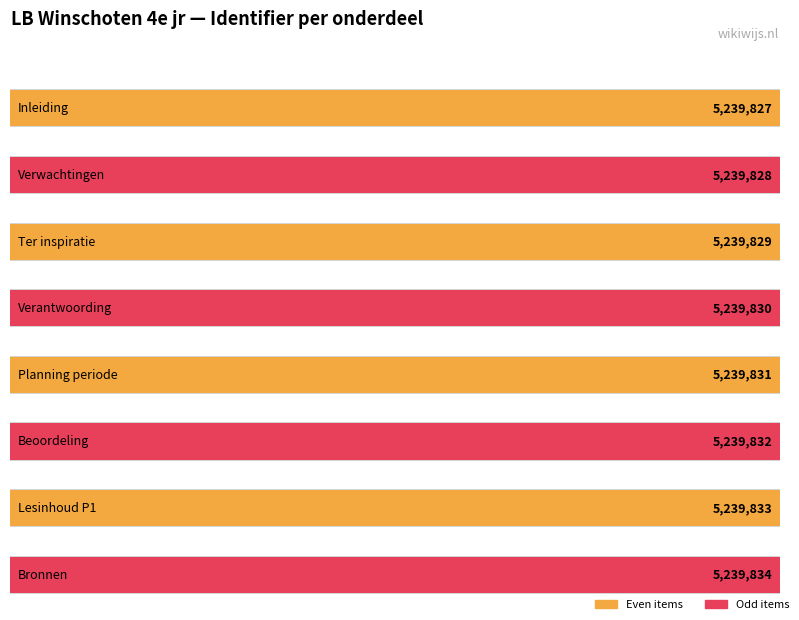

Which label corresponds to the largest value in the chart?

Bronnen